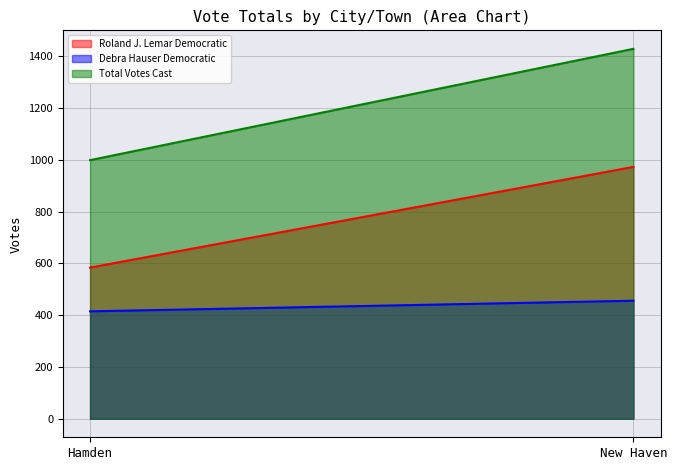

How many distinct data groups are displayed?

3